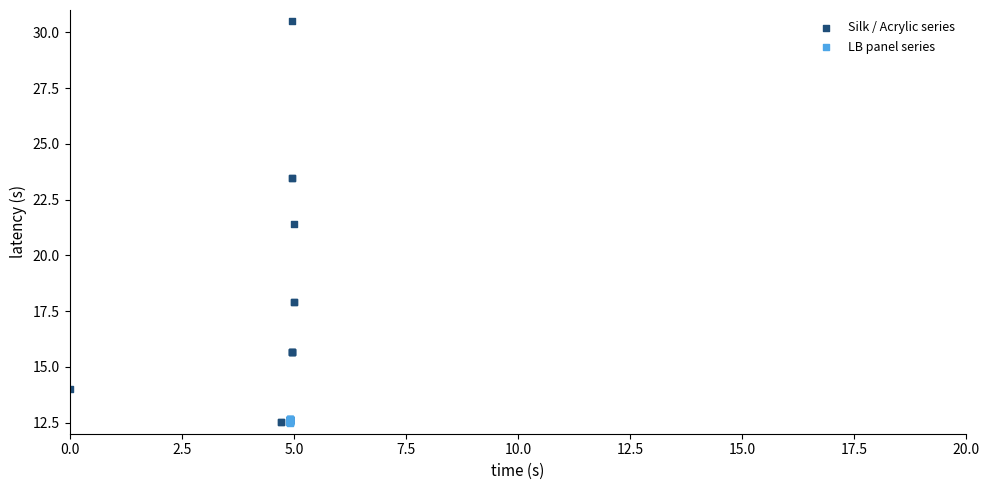

Which series reaches the maximum Y coordinate?

Silk / Acrylic series